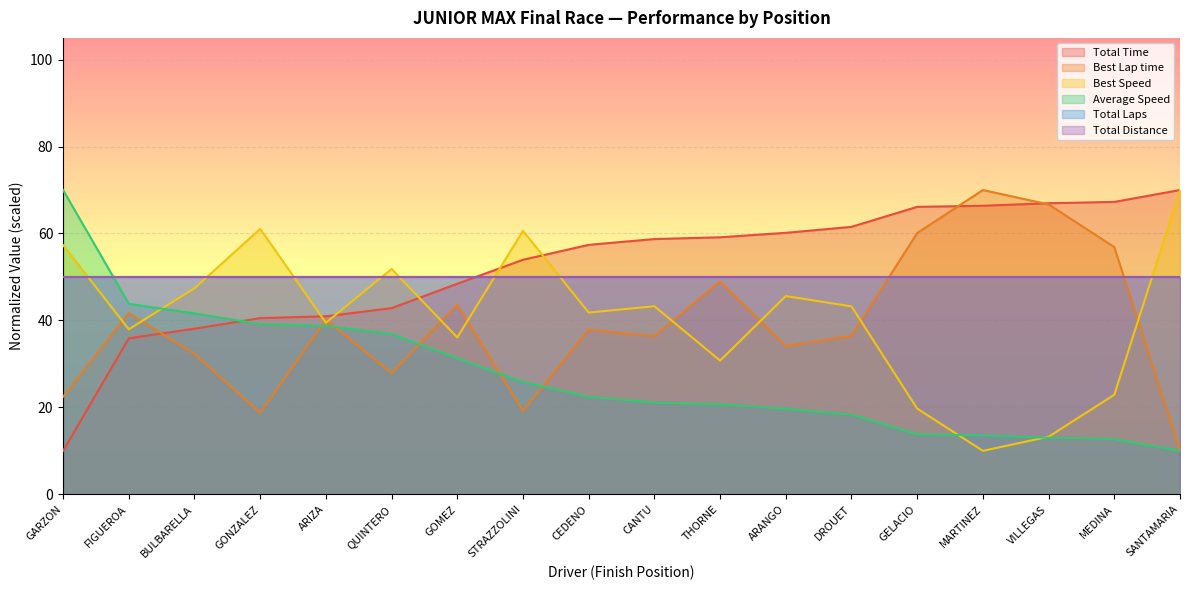

Is it true that Average Speed equals 7.2 at DROUET?

False